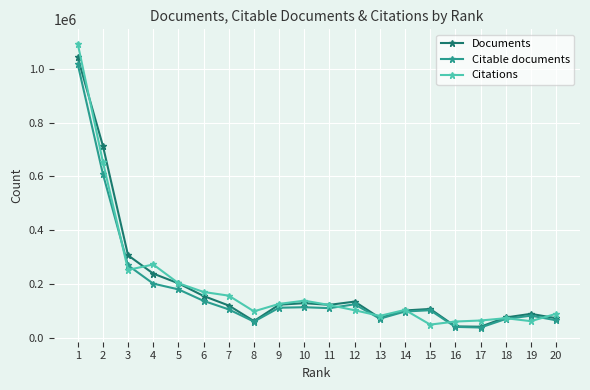

Between which two adjacent categories do Citable documents and Citations first intersect?

2 and 3